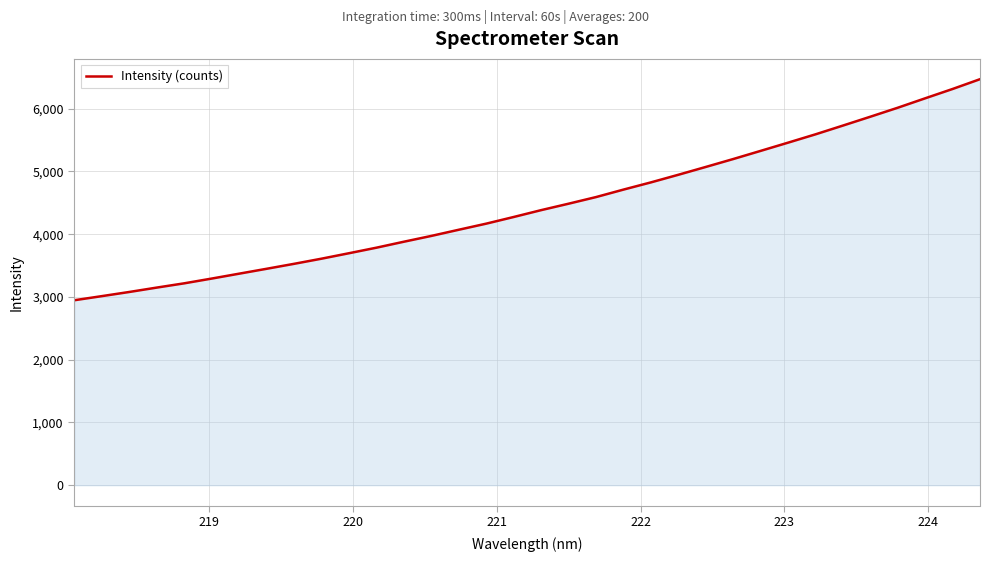

What is the difference between the maximum and minimum values?

3522.5